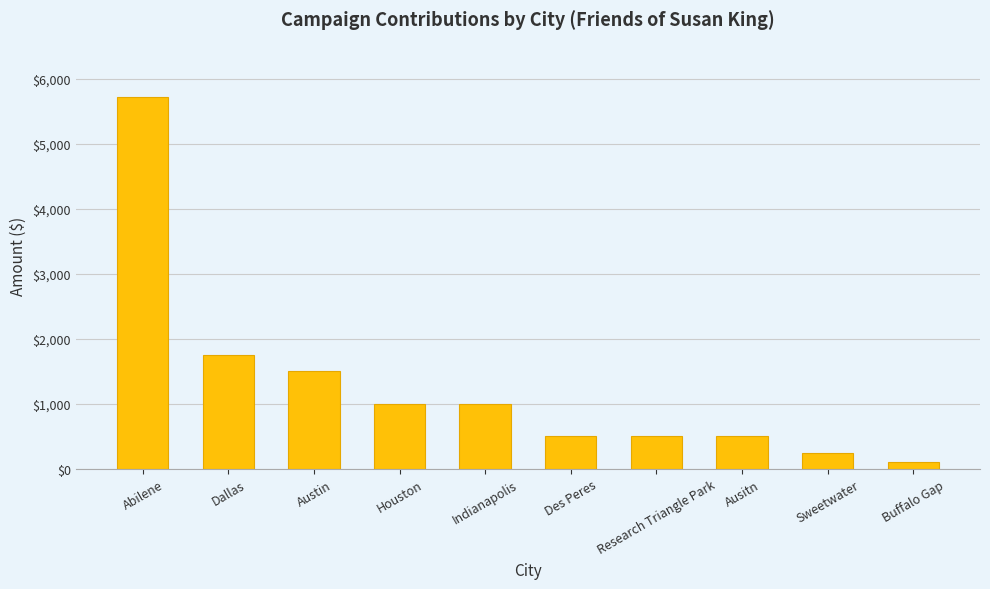

Are the bars grouped side by side (vs. stacked)?

No